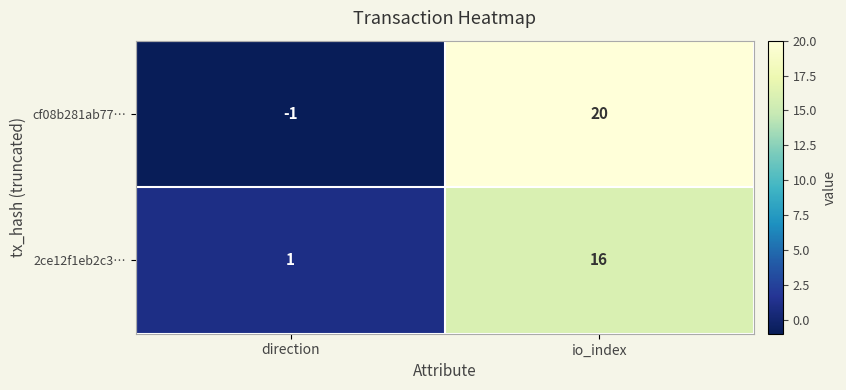

At direction, list the series in order from smallest to largest.

cf08b281ab77…, 2ce12f1eb2c3…